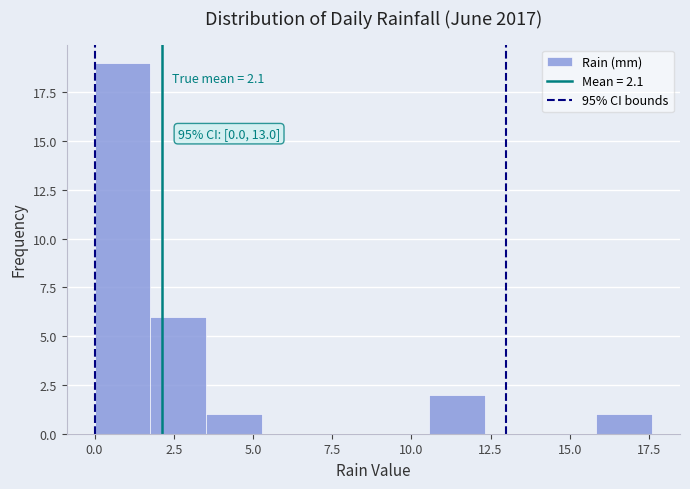

Around what value on the x-axis is the tallest bar? Give the approximate position of its centre, as read against the axis.

1.0